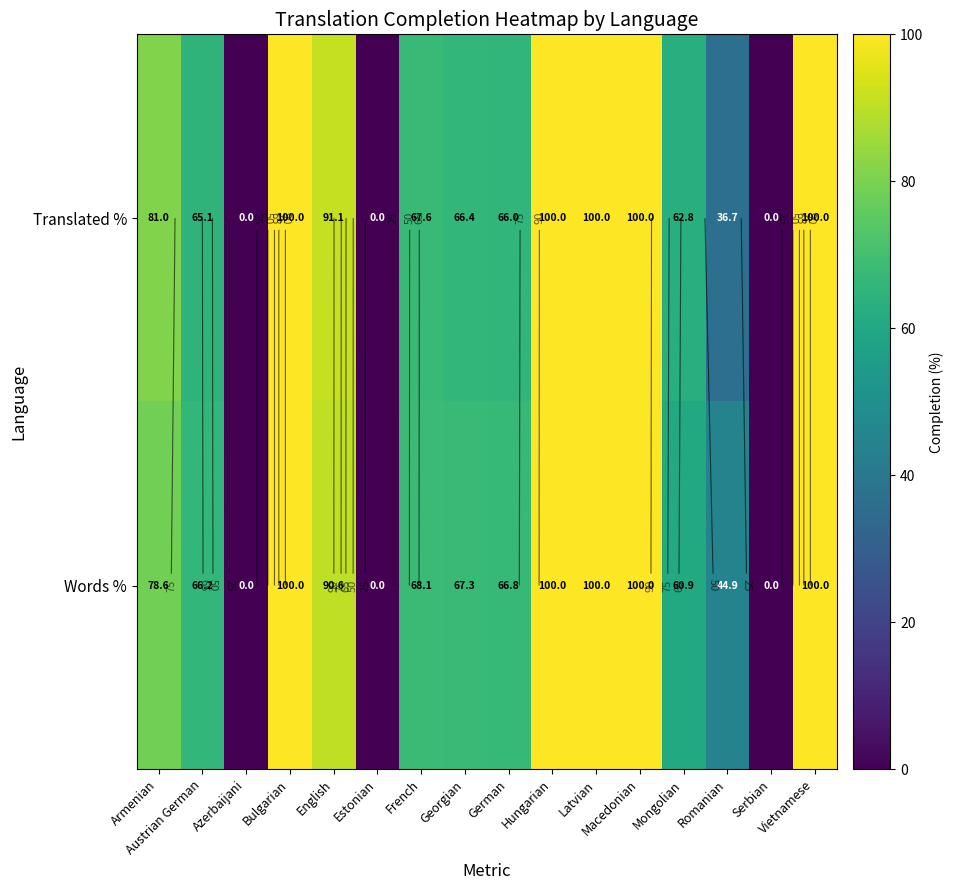

Rank the series by their maximum value, from lowest to highest.

Translated %, Words %